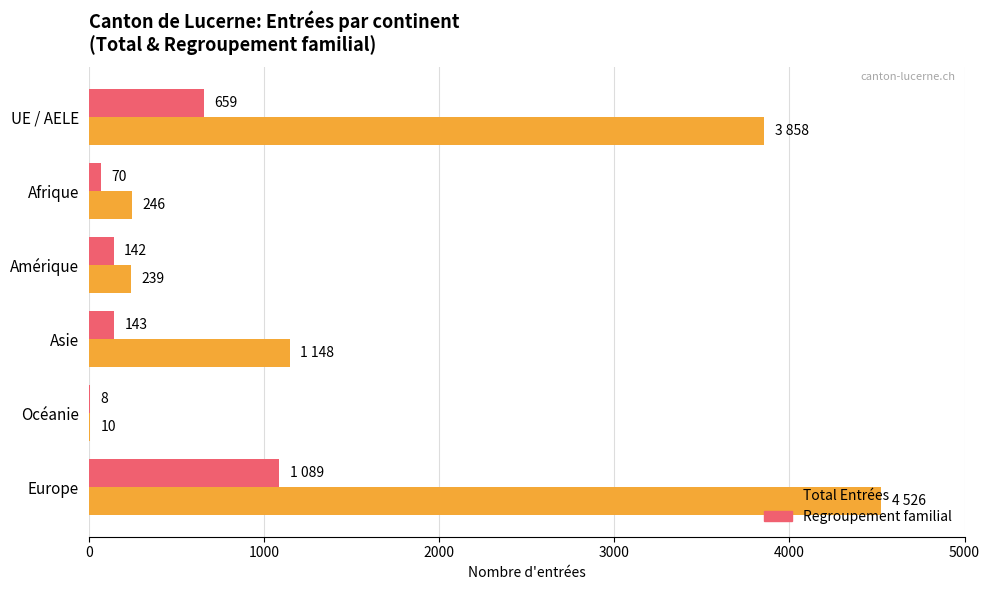

What is the sum of all Total Entrées values?

10027